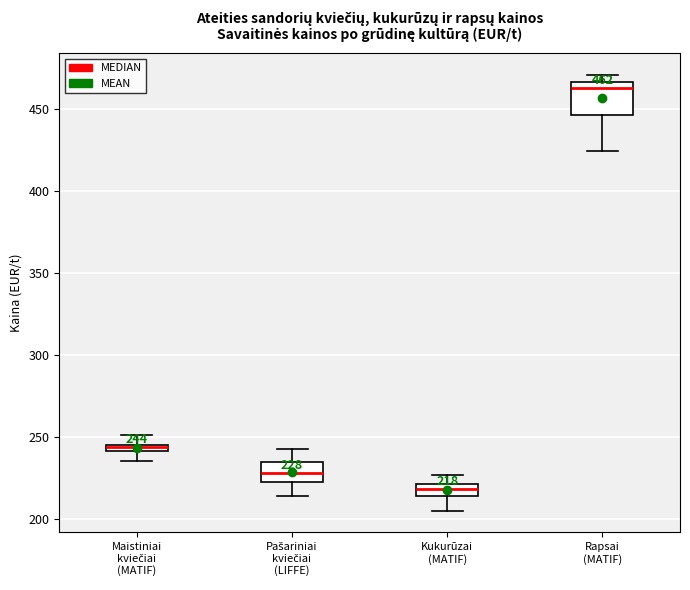

Which box has the lowest median line?

Kukurūzai (MATIF)